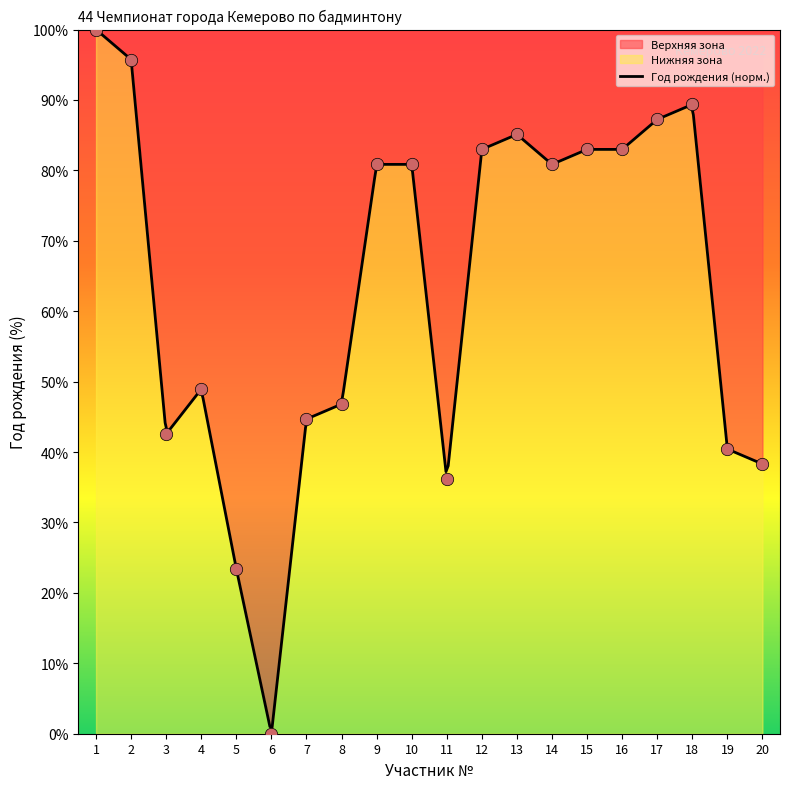

Between 4 and 7, which is larger?

4